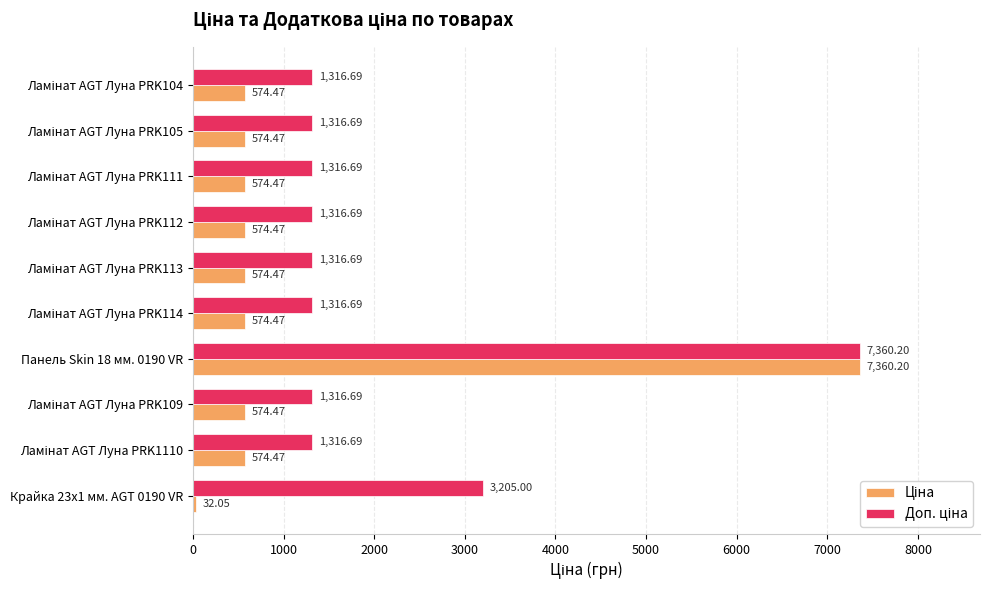

At how many categories does at least one series exceed 2343?

2